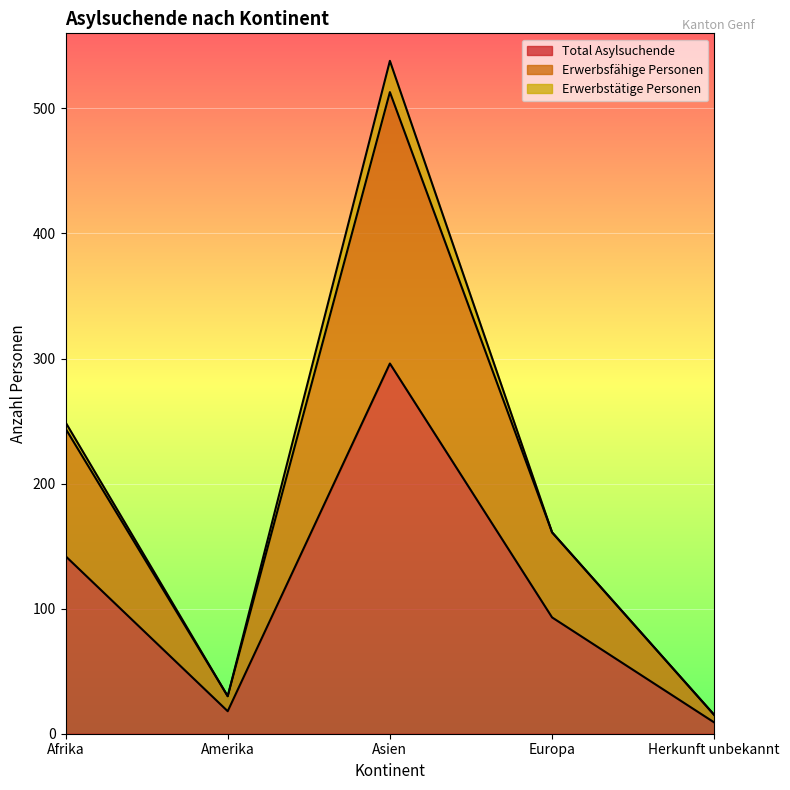

Count the number of categories in the chart.

5